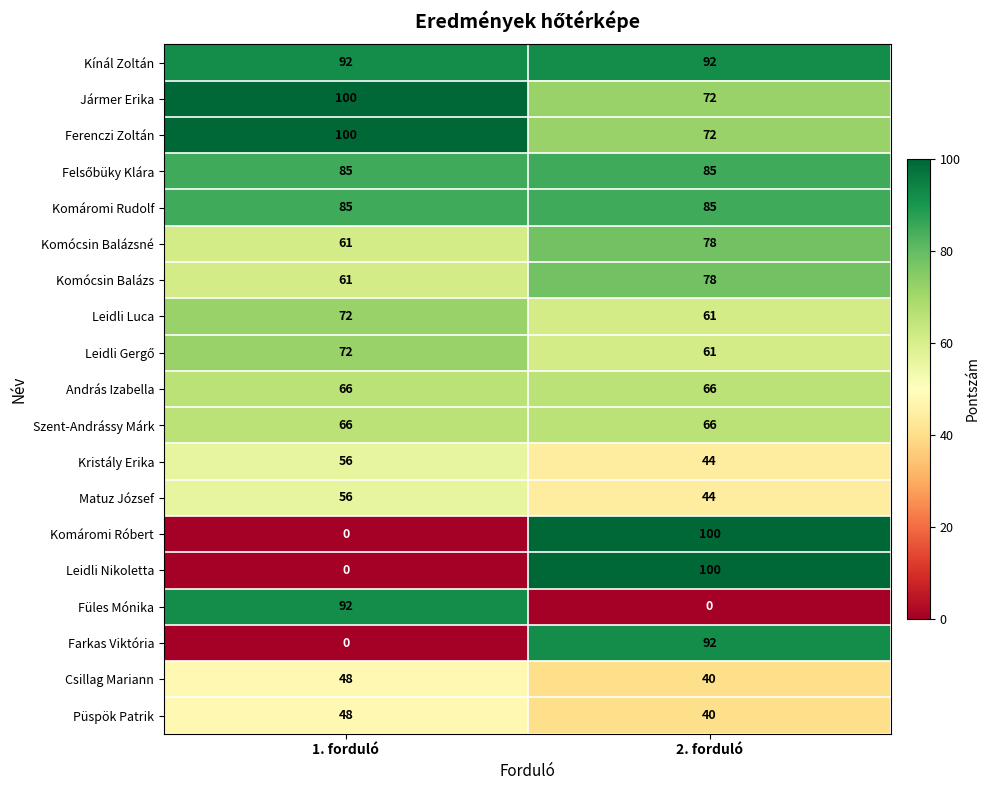

The Ferenczi Zoltán series shows 72 at 2. forduló. True or false?

True